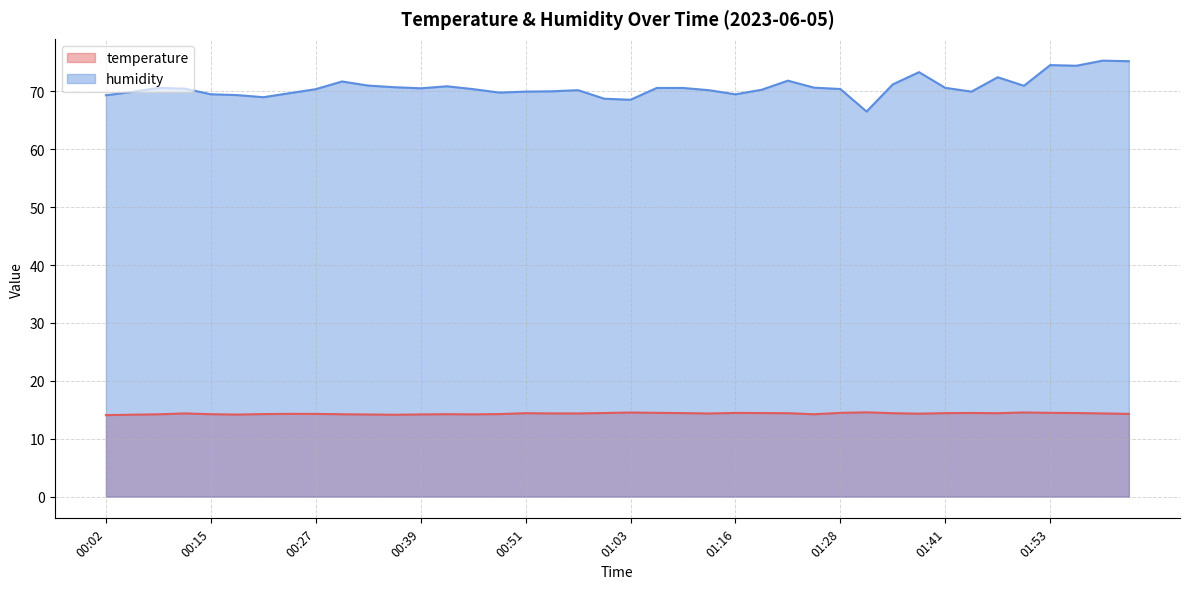

What is the sum of all humidity values?

2829.3